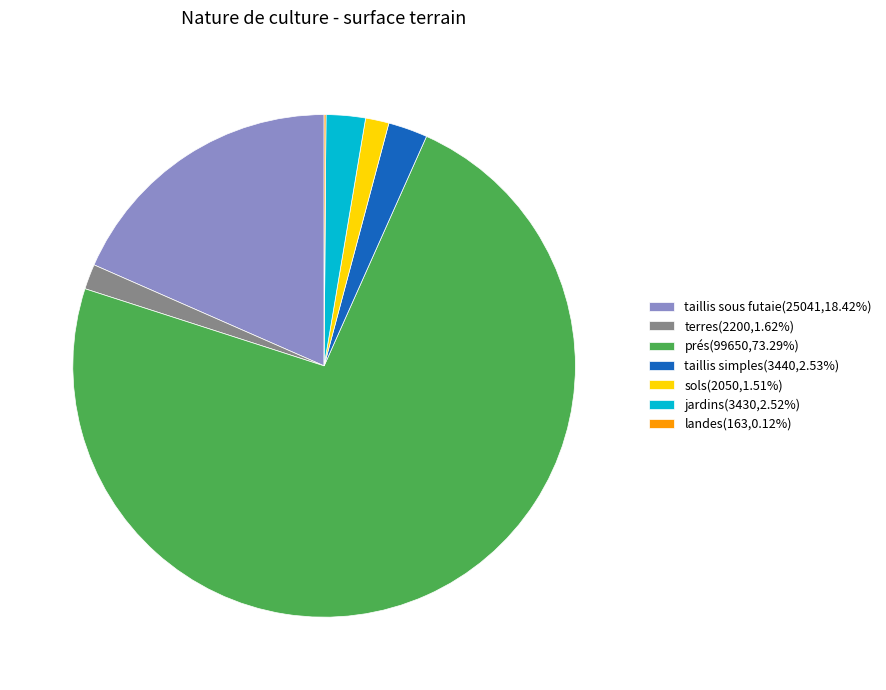

Is prés(99650,73.29%) the majority of the pie?

Yes